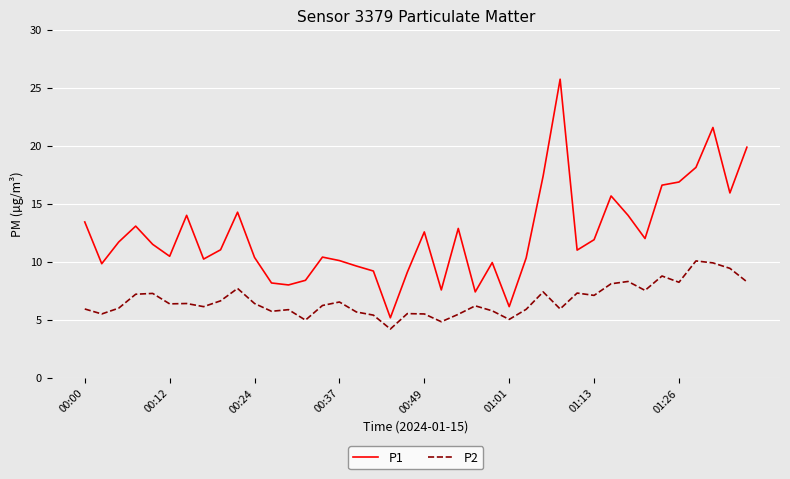

List the series in order of their overall mean, highest first.

P1, P2